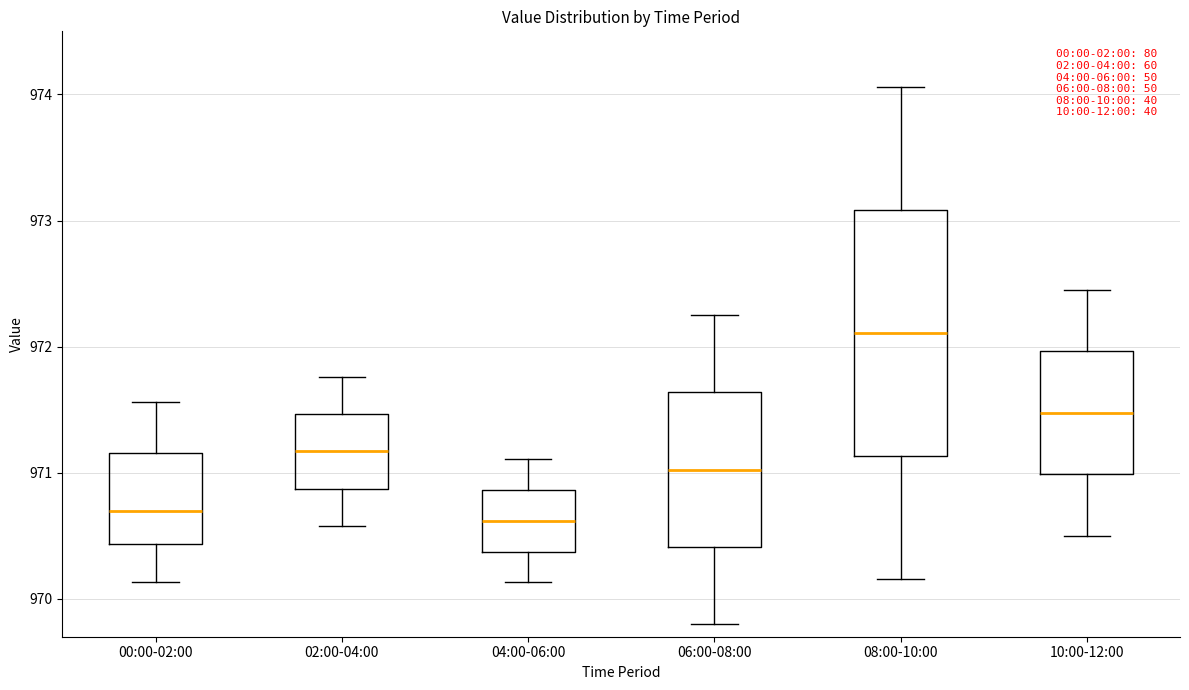

Reading left to right, transcribe this box plot: for each box, give where its median line is, the range the box spans, and where its two whiskers end, as read against the y-axis. The values are not printed on the chart, so give them approximately, as read against the axis.

00:00-02:00: median 970.7, box 970.4 to 971.2, whiskers 970.1 to 971.6
02:00-04:00: median 971.2, box 970.9 to 971.5, whiskers 970.6 to 971.8
04:00-06:00: median 970.6, box 970.4 to 970.9, whiskers 970.1 to 971.1
06:00-08:00: median 971.0, box 970.4 to 971.6, whiskers 969.8 to 972.3
08:00-10:00: median 972.1, box 971.1 to 973.1, whiskers 970.2 to 974.1
10:00-12:00: median 971.5, box 971.0 to 972.0, whiskers 970.5 to 972.5